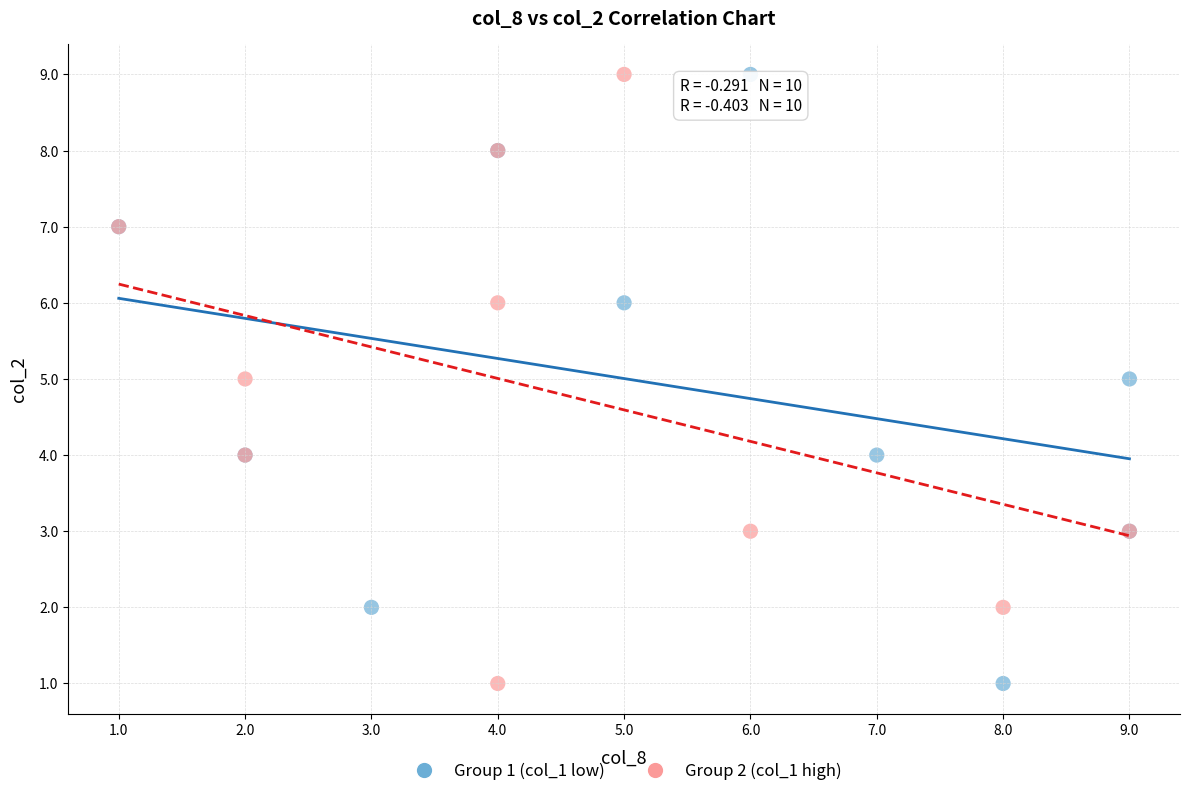

What are all the series names shown in the legend?

Group 1 (col_1 low), Group 2 (col_1 high)